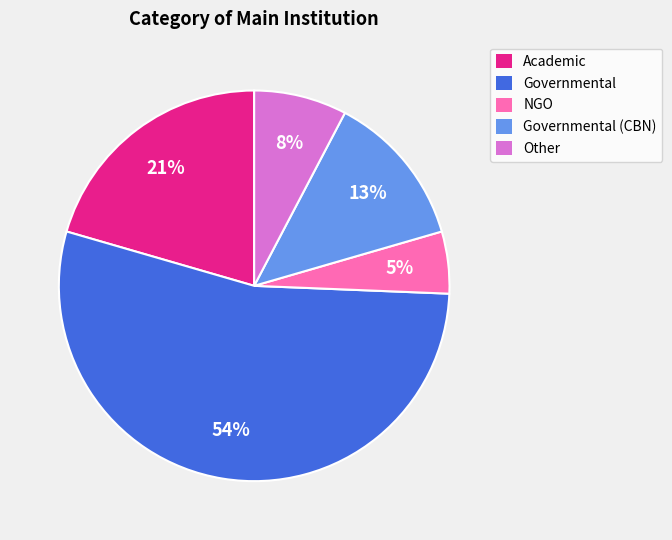

What percentage is the Academic slice, to the nearest percent?

21%